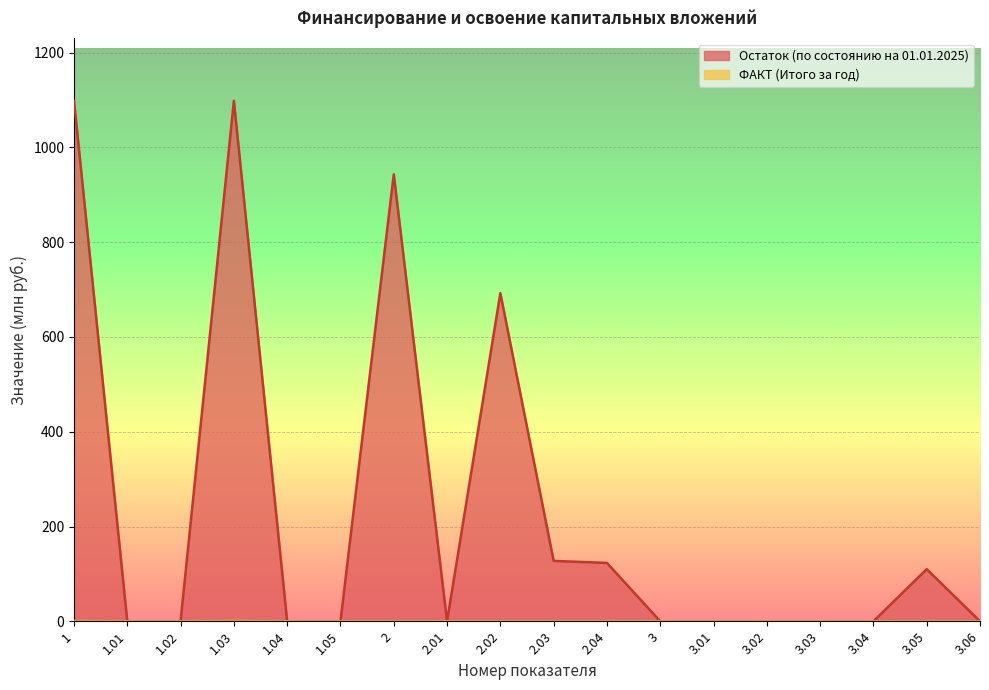

True or false: Остаток (по состоянию на 01.01.2025) and ФАКТ (Итого за год) intersect in this chart.

False